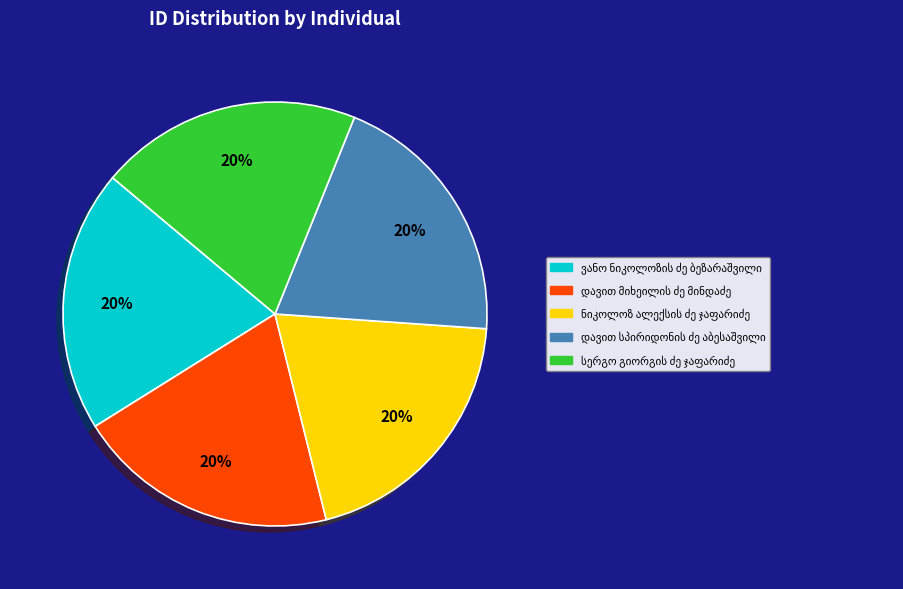

Is there any slice that represents more than half of the pie?

No